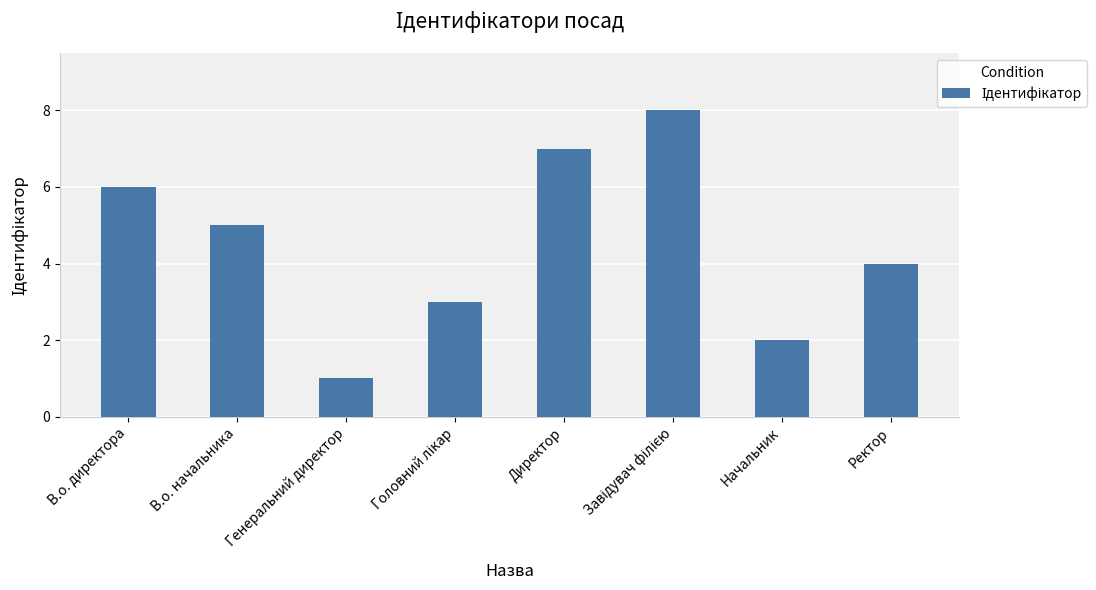

What is the difference between the values at В.о. начальника and Начальник?

3